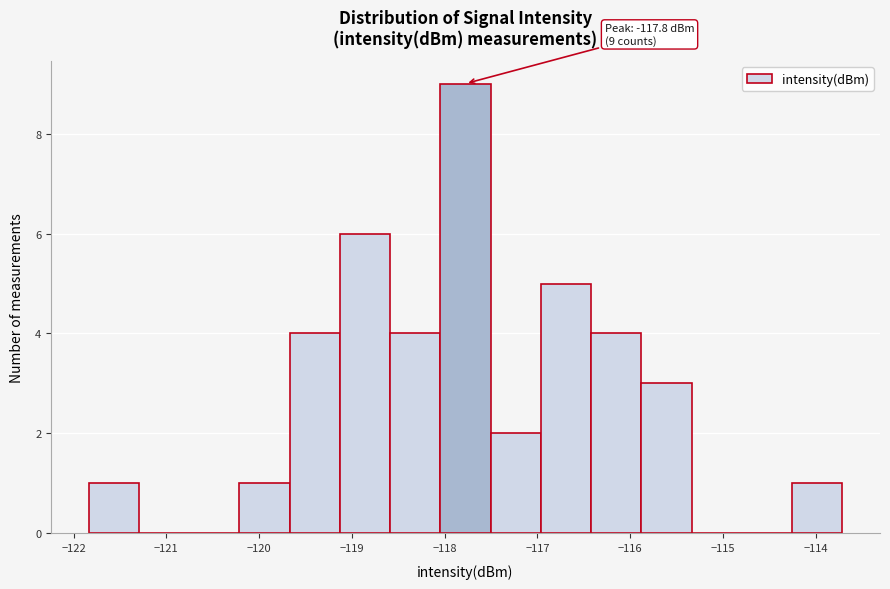

Which range on the x-axis has the tallest bar?

-118.0 to -117.5